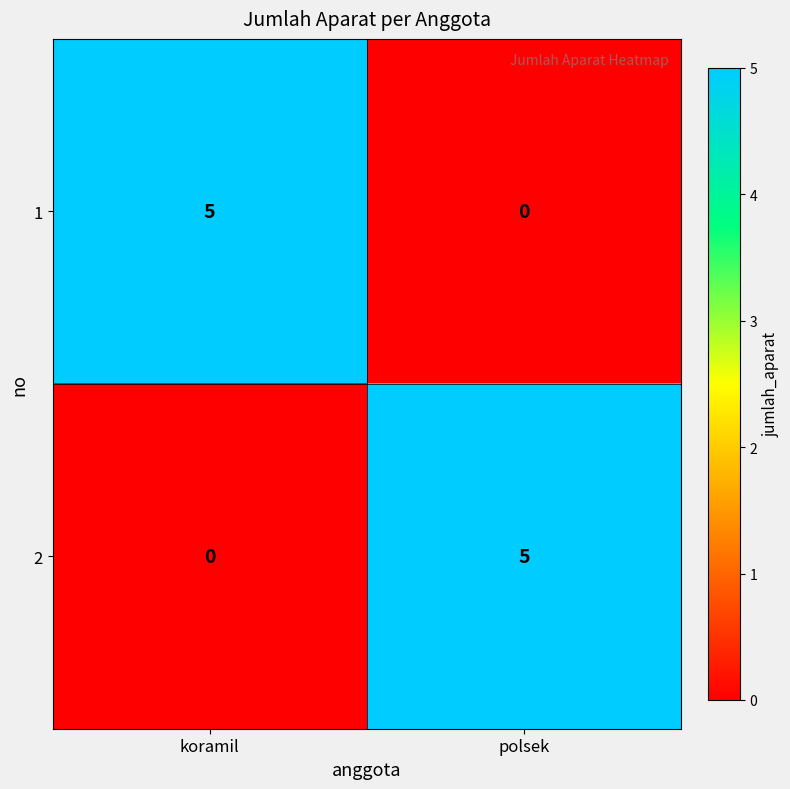

Is it true that 1 equals 0 at polsek?

True